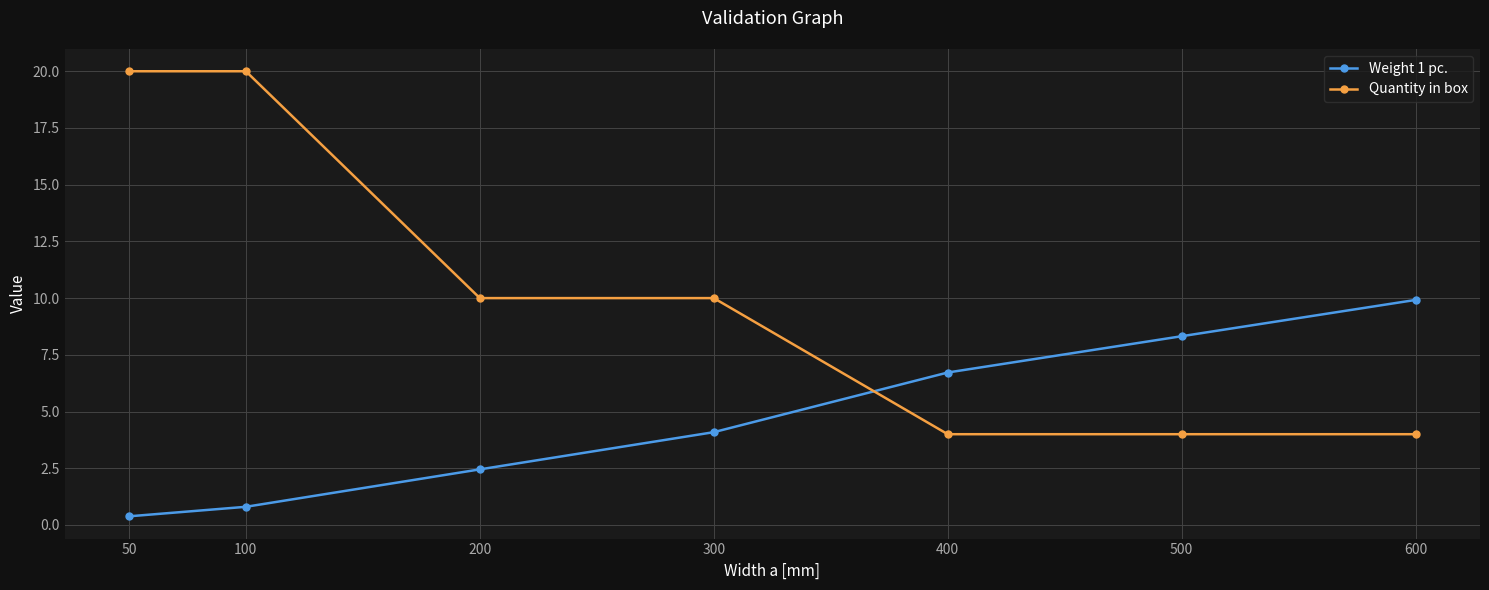

What is the average value of the Weight 1 pc. series?

4.7